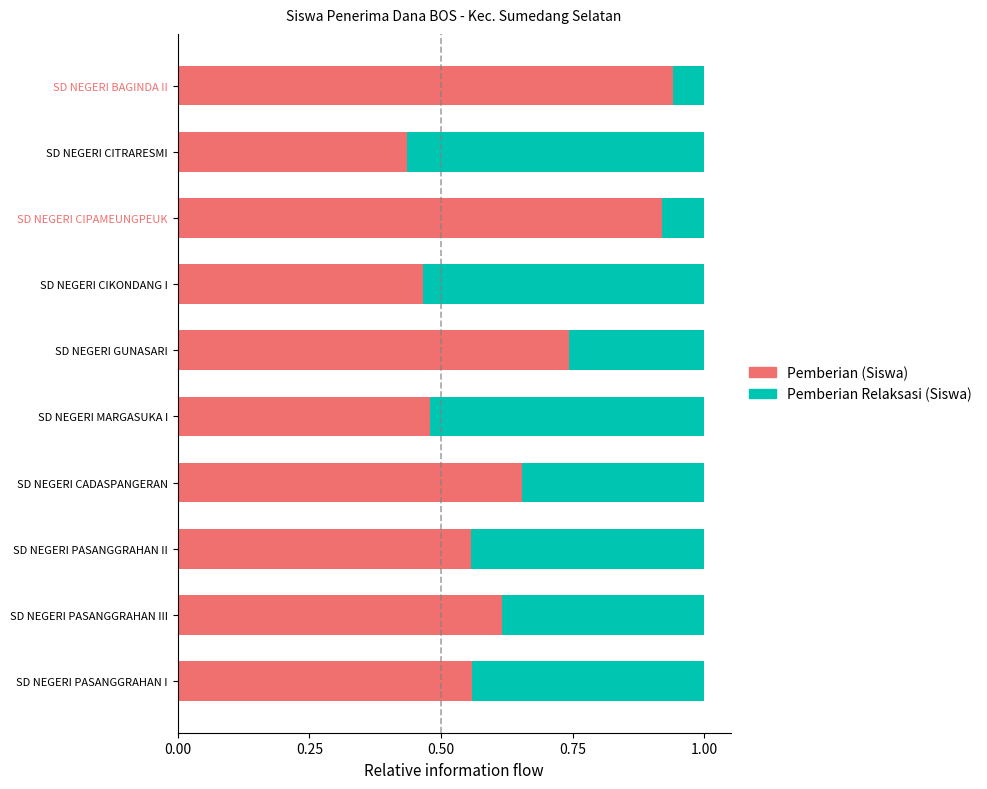

At which label does Pemberian (Siswa) reach its minimum?

SD NEGERI CITRARESMI